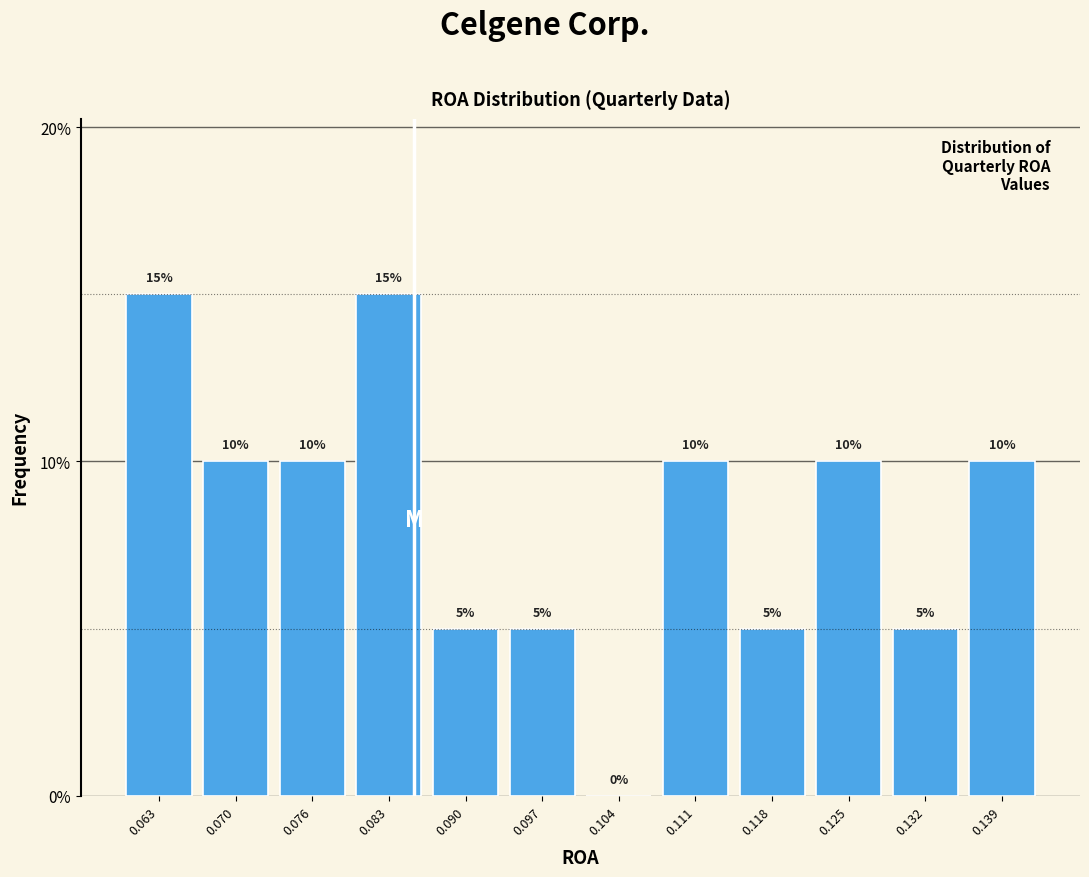

Reading left to right, list every bar in this chart as the range it spans on the x-axis followed by its height. The bar edges are not printed on the chart, so give them approximately, as read against the axis.

0.059 to 0.066: 15
0.066 to 0.073: 10
0.073 to 0.080: 10
0.080 to 0.087: 15
0.087 to 0.094: 5
0.094 to 0.101: 5
0.101 to 0.108: 0
0.108 to 0.115: 10
0.115 to 0.121: 5
0.121 to 0.128: 10
0.128 to 0.135: 5
0.135 to 0.142: 10